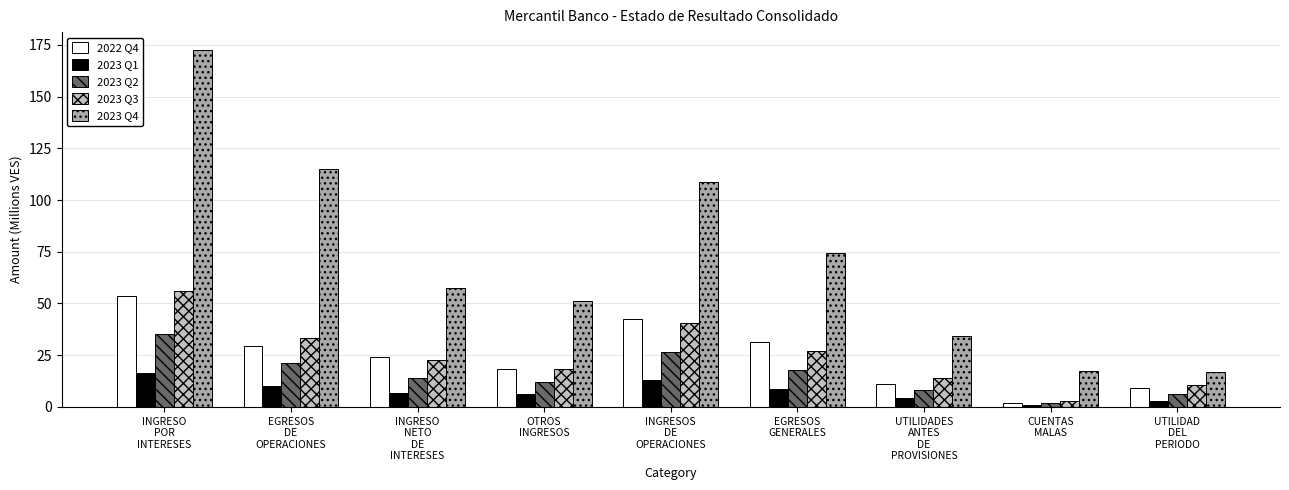

Are the bars horizontal?

No